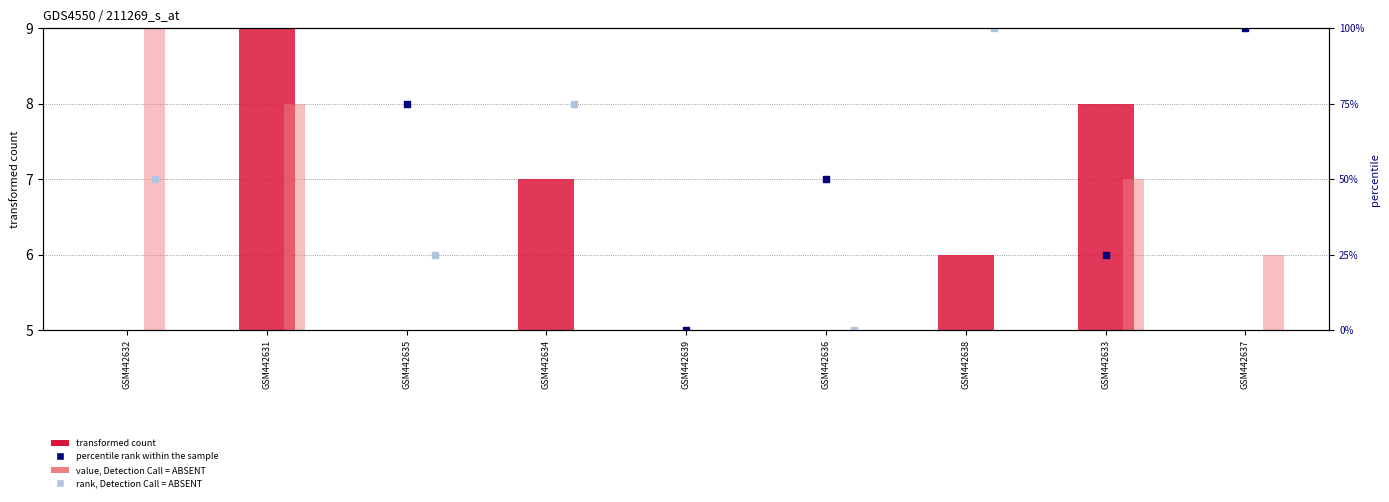

Which series reaches the maximum Y coordinate?

col_3 (percentile rank)